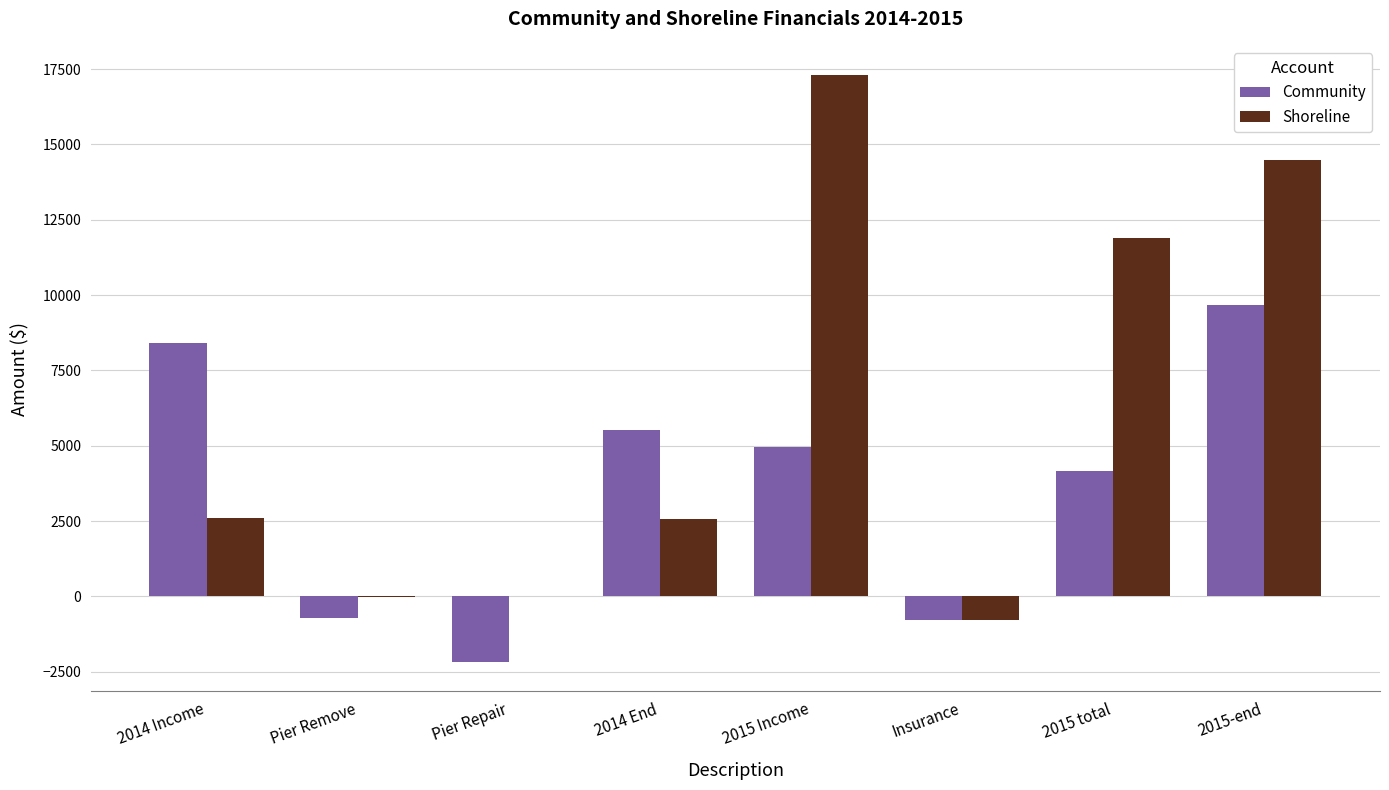

Are the bars horizontal?

No